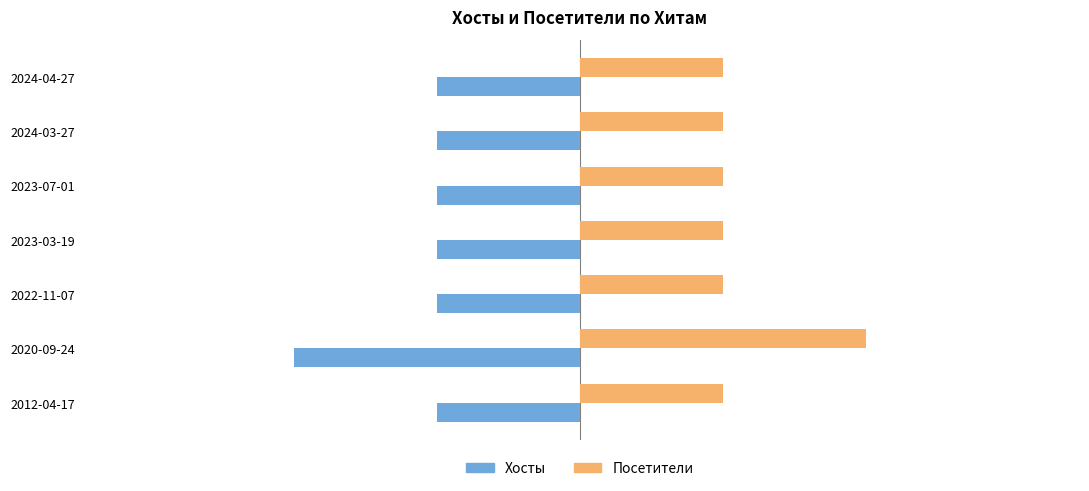

Count the Посетители values in the range 1 to 2.

7